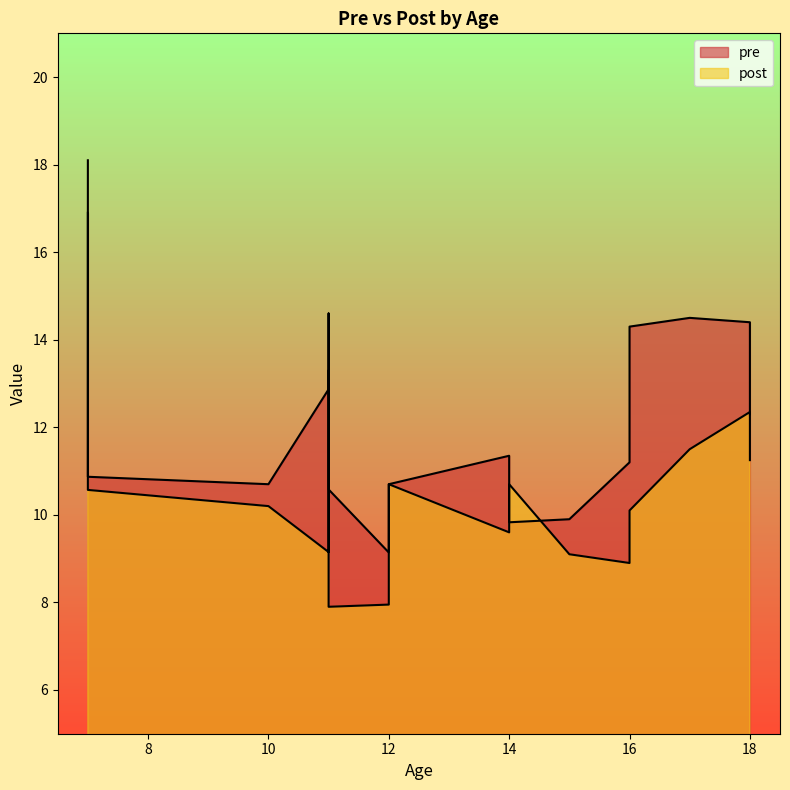

What is the difference between the second highest and second lowest values in the post series?

5.4